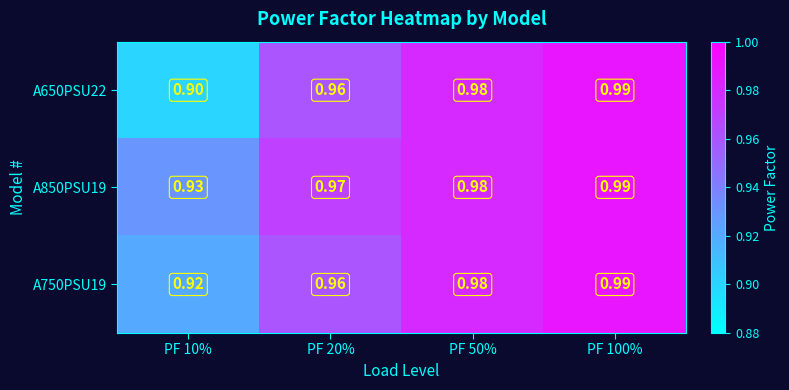

Is the value of A850PSU19 at PF 10% greater than the value of A650PSU22 at PF 10%?

Yes